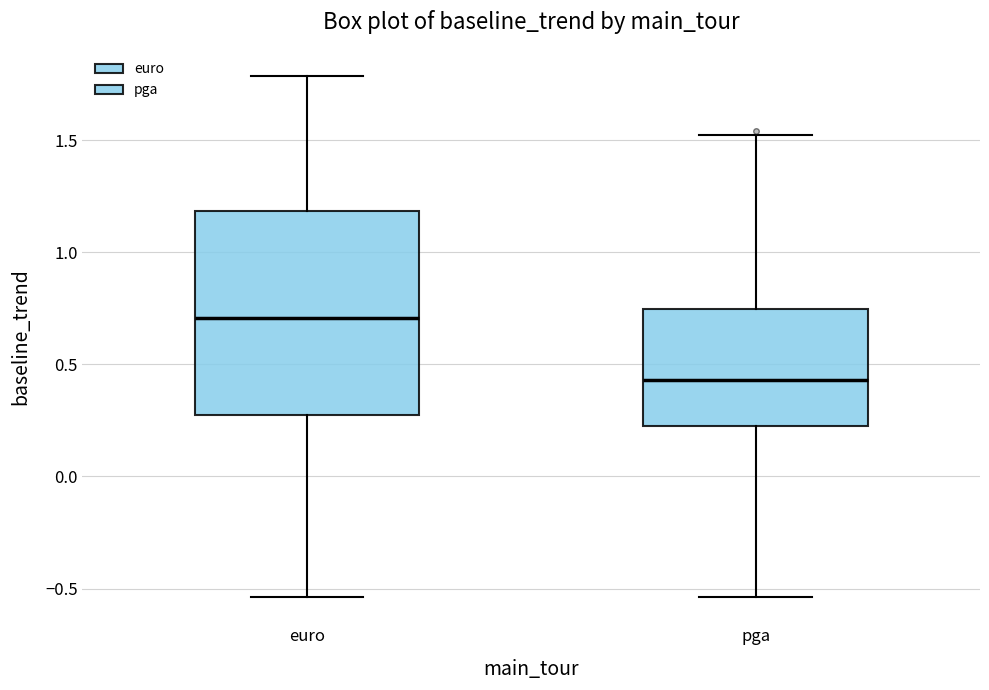

Where does the median line of the box for pga sit on the y-axis? The values are not printed on the chart, so give them approximately, as read against the axis.

0.45